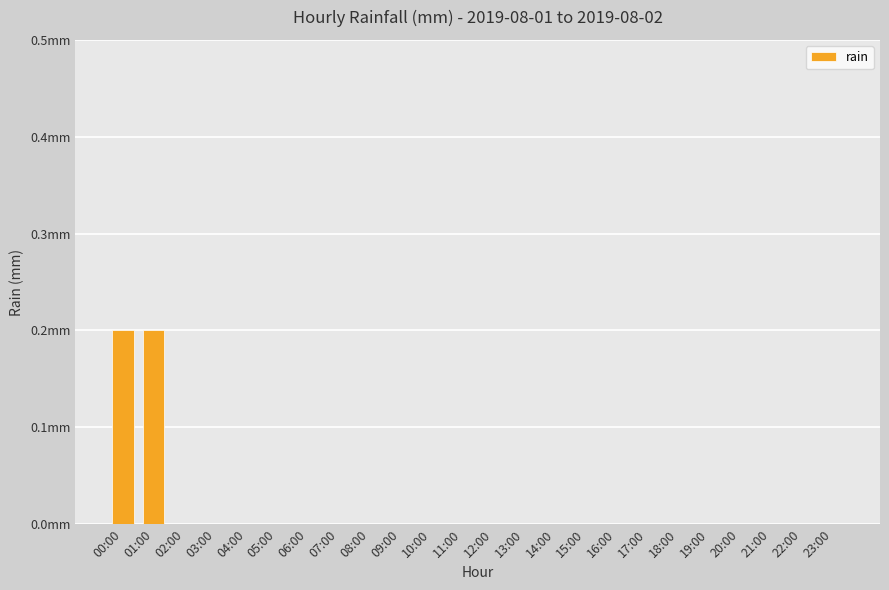

Where is the data nearest to the value 0?

02:00